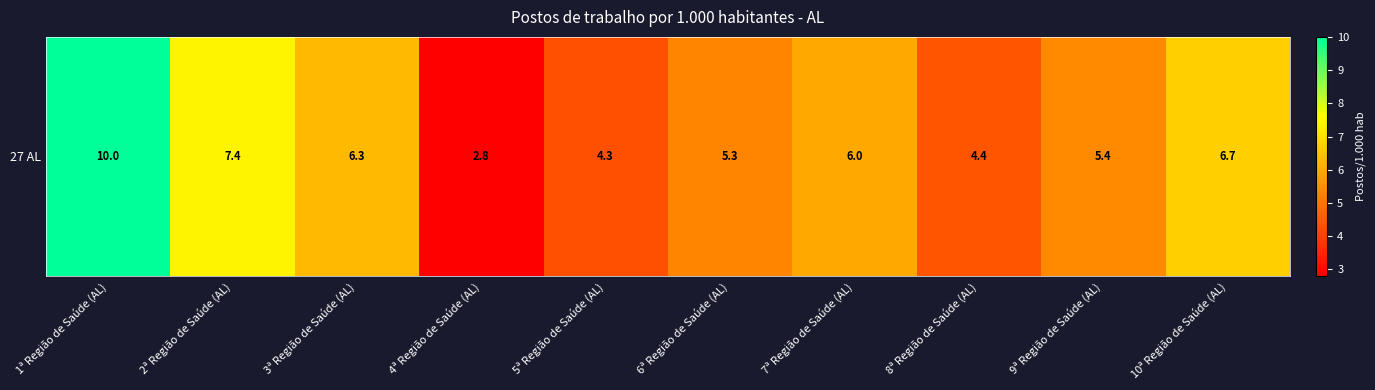

The value at 2ª Região de Saúde (AL) is 7.4. True or false?

True